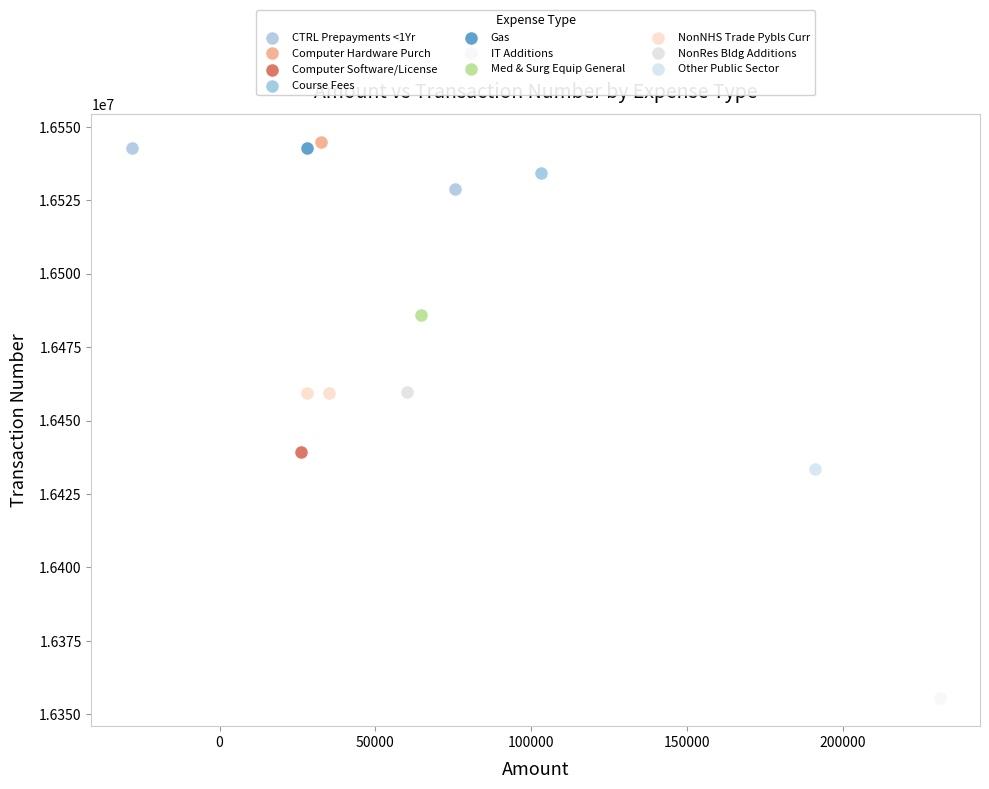

What are all the series names shown in the legend?

CTRL Prepayments <1Yr, Computer Hardware Purch, Computer Software/License, Course Fees, Gas, IT Additions, Med & Surg Equip General, NonNHS Trade Pybls Curr, NonRes Bldg Additions, Other Public Sector